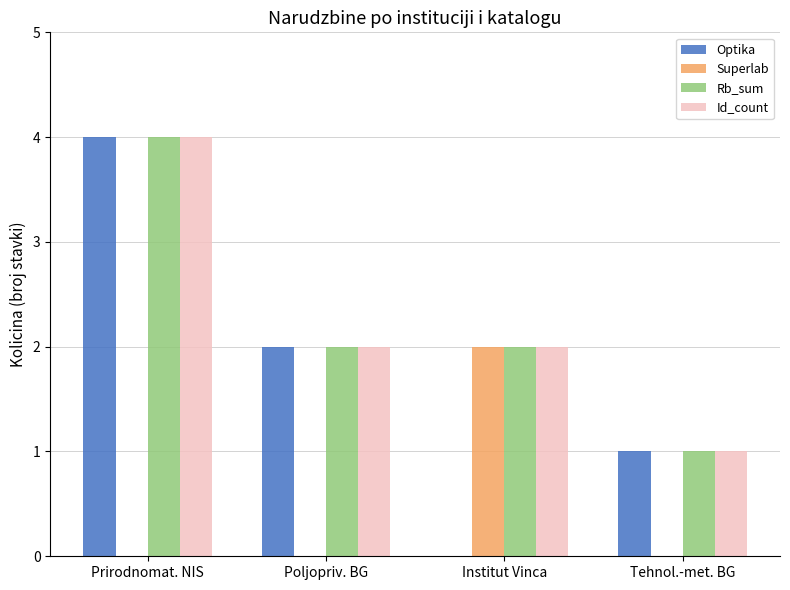

What is the maximum value for Rb_sum?

4